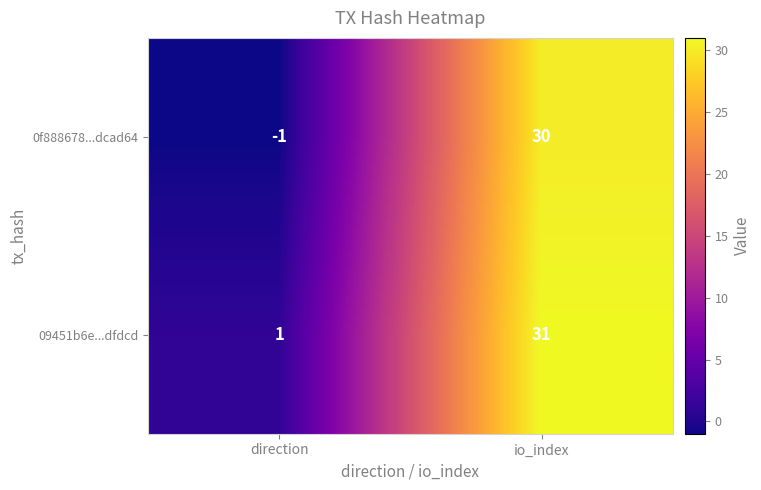

Which series has the largest total across all categories?

09451b6e...dfdcd